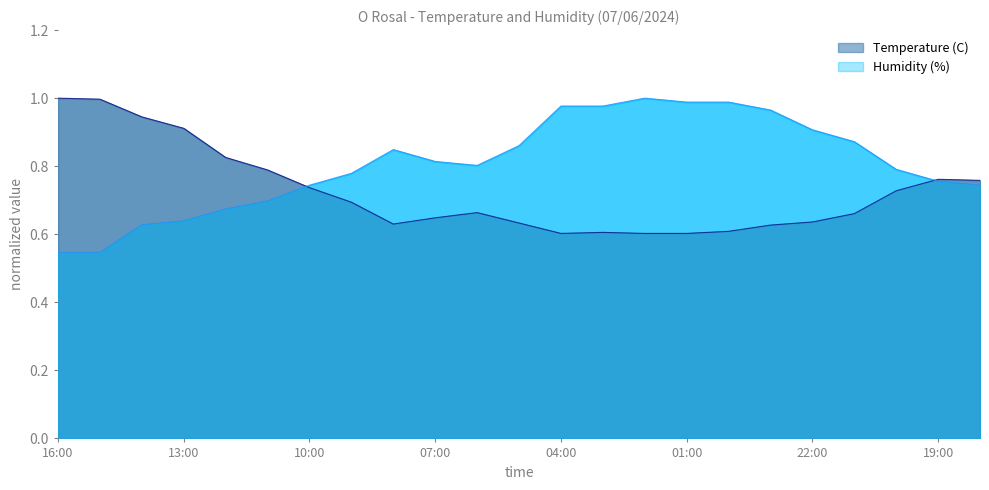

What is the sum of the Temperature (C) values at 03:00 and 05:00?

1.2